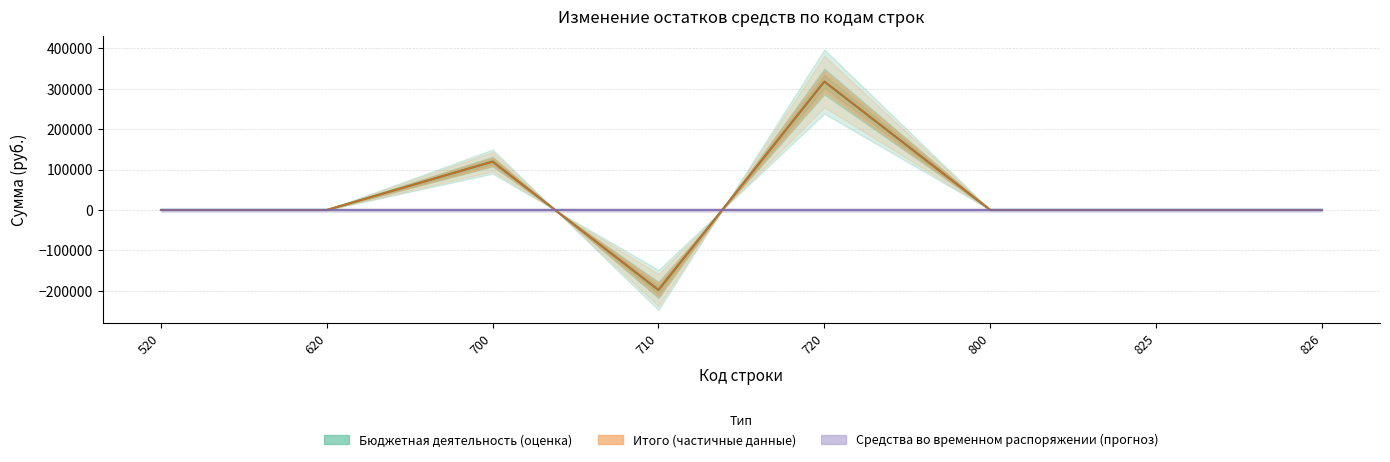

Is the value of Итого at 520 greater than the value of Бюджетная деятельность at 620?

No